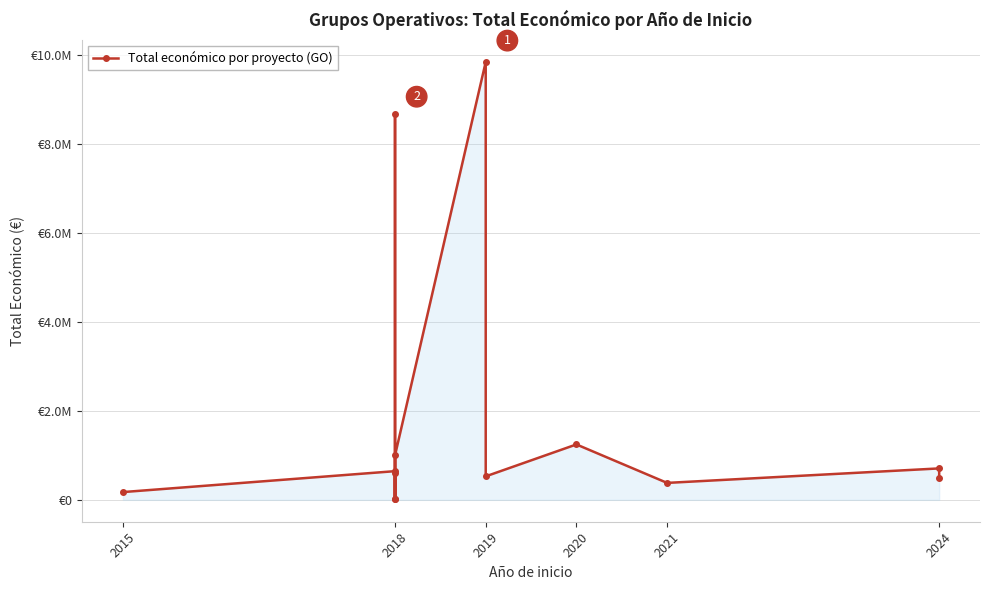

Reading left to right, list all the values displayed in this chart.

174475	644817	19478	599806	8686325	18970	999992	9847932	527902	1245844	380777	706697	486756